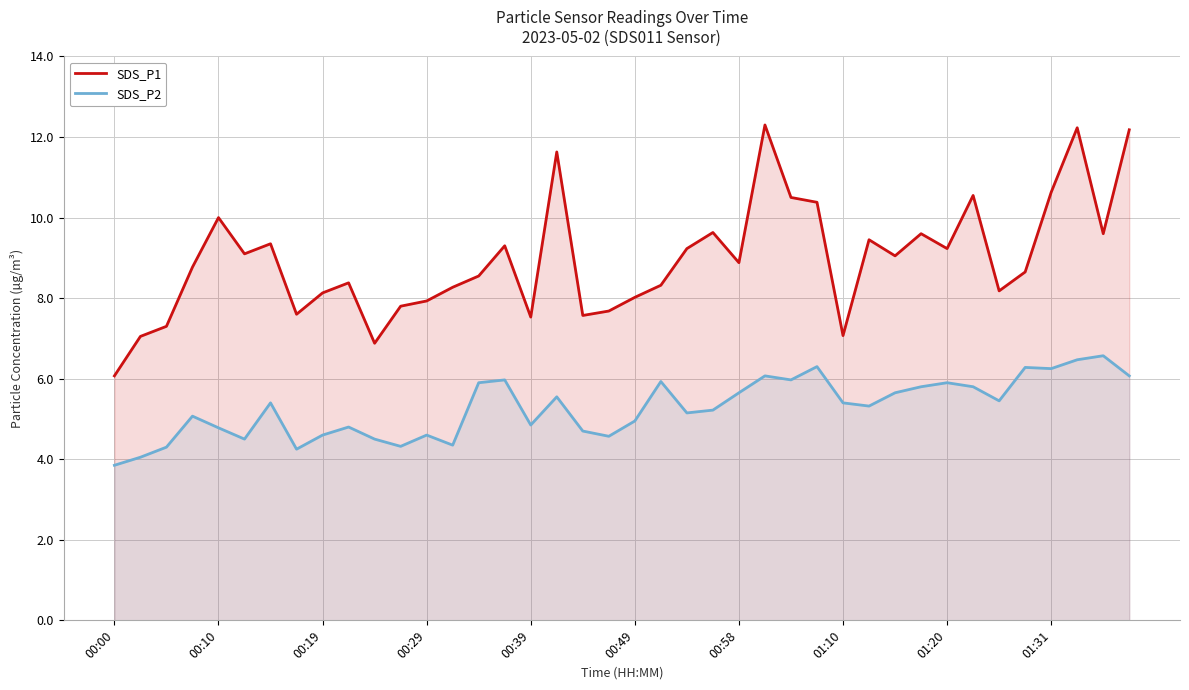

What position from the left is 25?

26